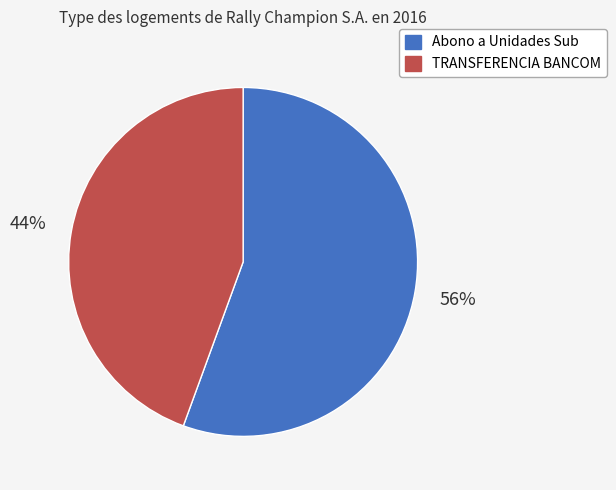

Rank the categories by value from lowest to highest.

TRANSFERENCIA BANCOM, Abono a Unidades Sub